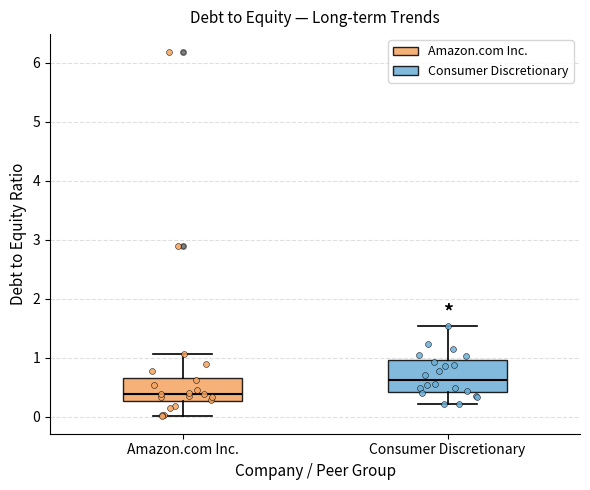

Where does the lower whisker of the box for Consumer Discretionary end on the y-axis? The values are not printed on the chart, so give them approximately, as read against the axis.

0.2